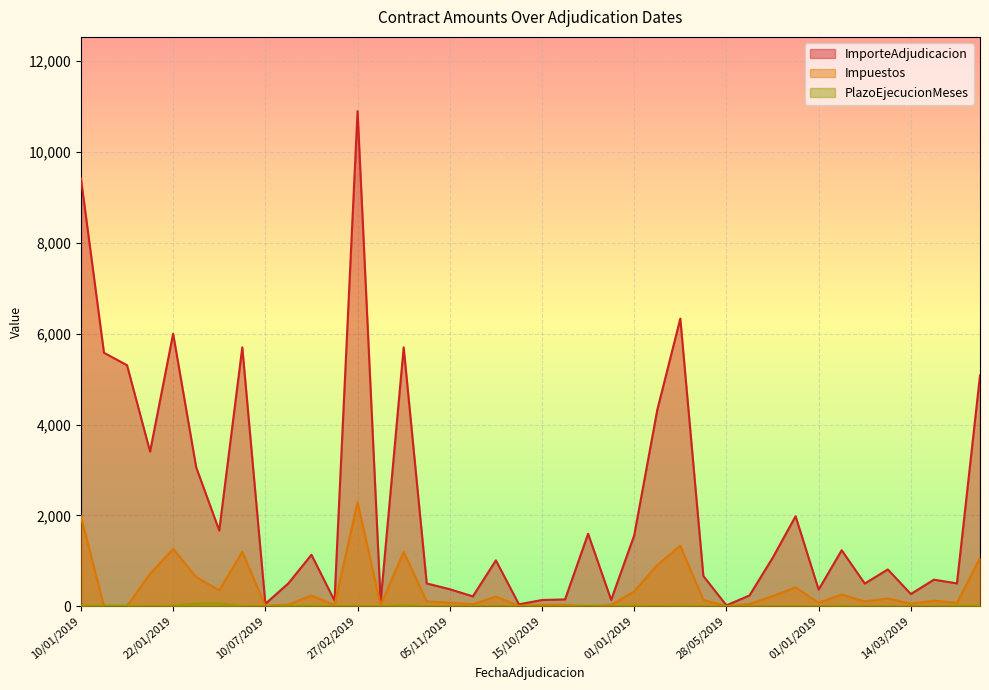

At which category is the sum across all series the highest?

27/02/2019